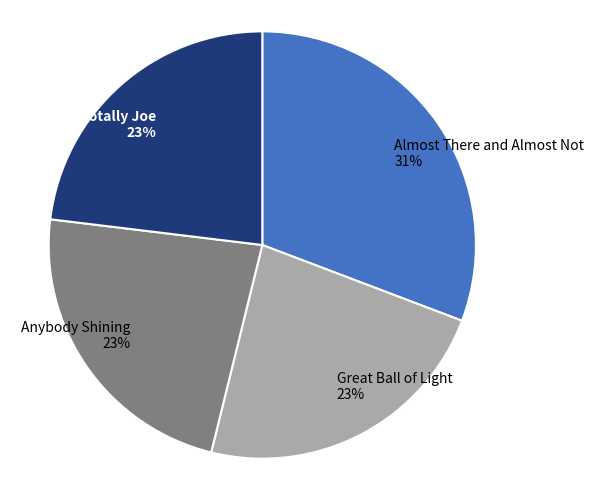

The Anybody Shining slice represents 23% of the pie. True or false?

True